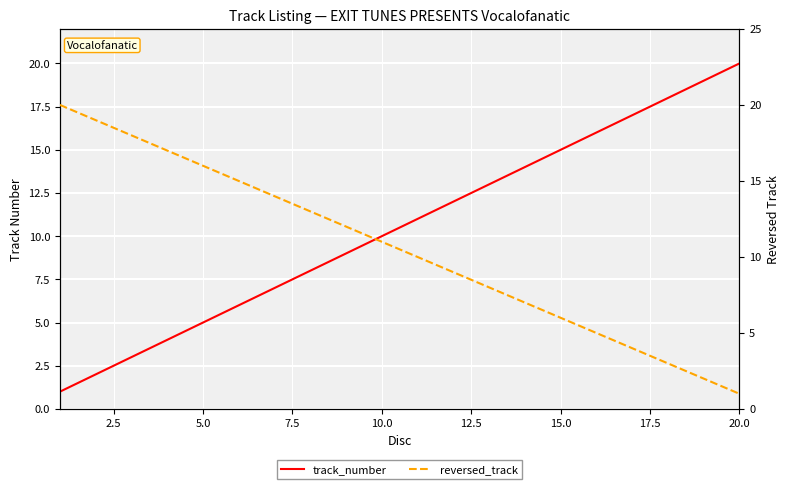

Which series ends up on top after the final intersection of track_number and reversed_track?

track_number